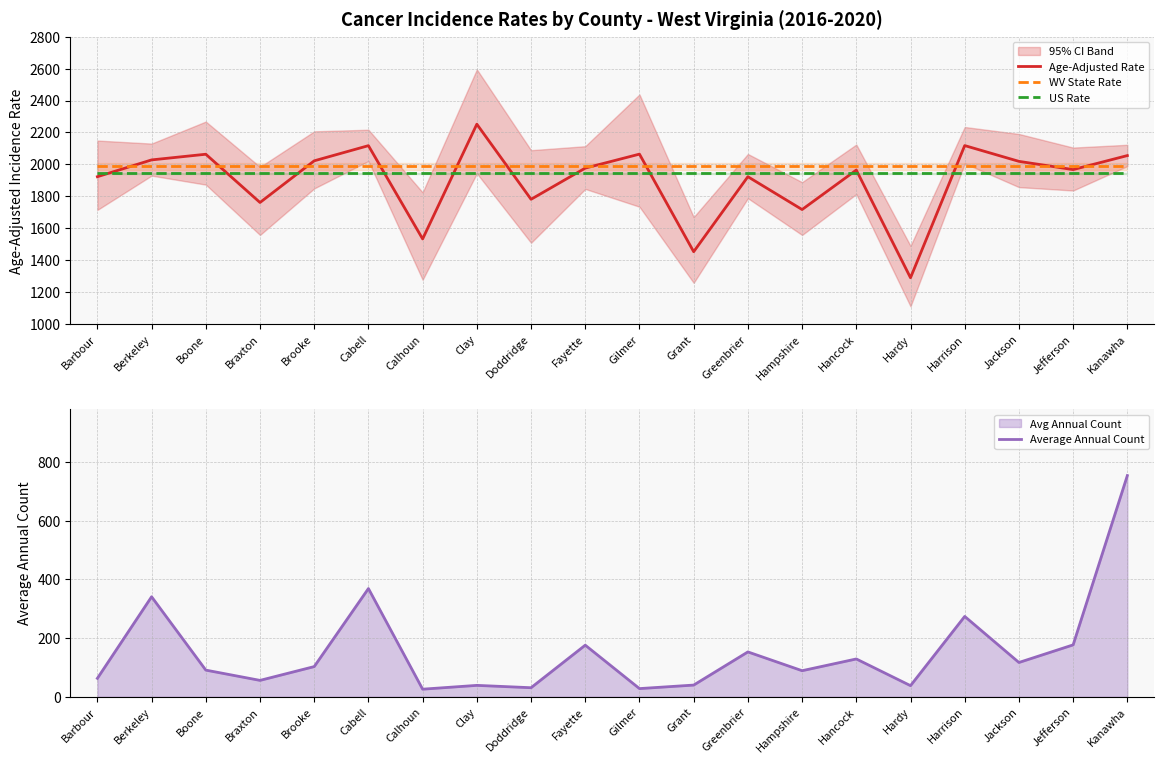

What is the label of the 11th point from the left?

Gilmer